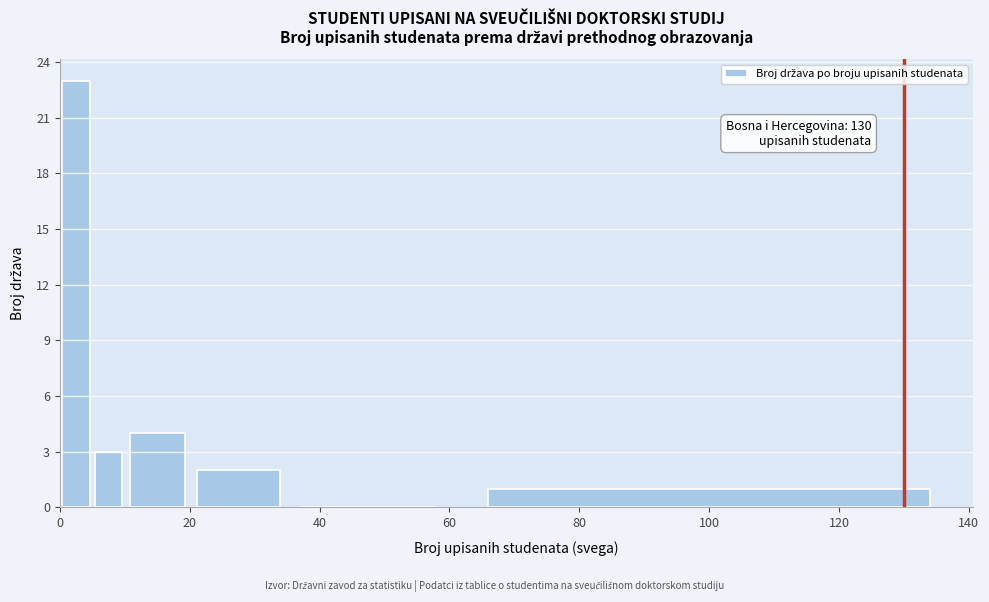

Read against the x-axis, roughly where is the centre of the tallest bar?

2